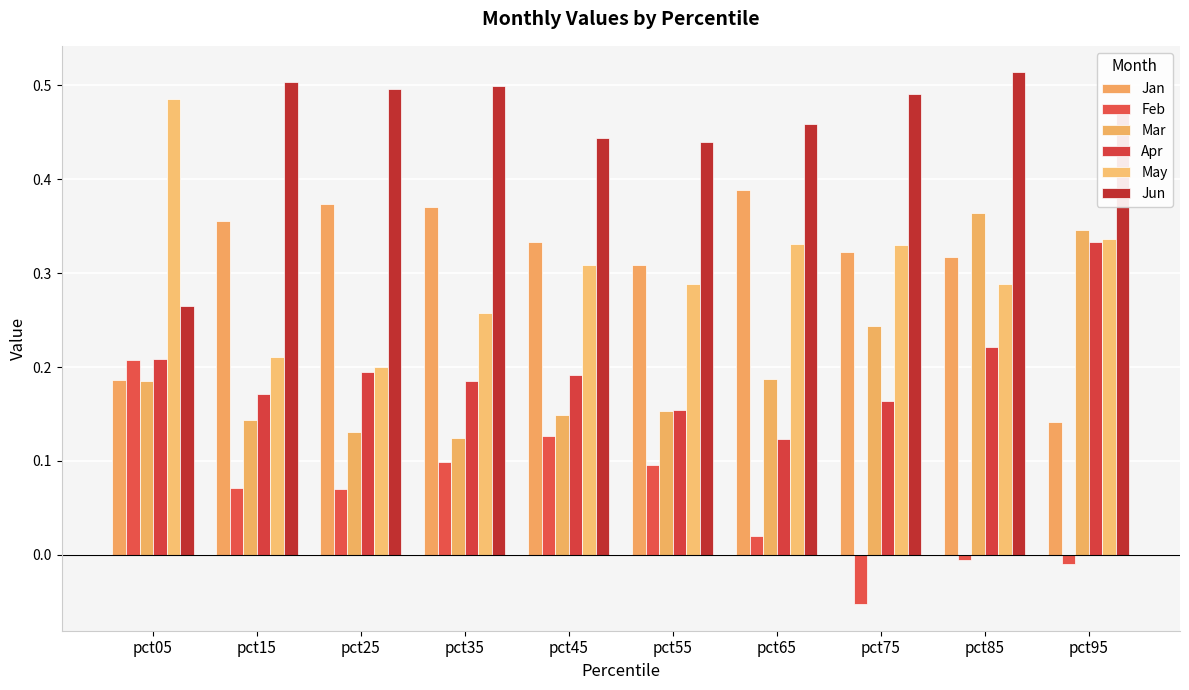

Reading right to left, extract all data points from this chart.

Jan: 0.1	0.3	0.3	0.4	0.3	0.3	0.4	0.4	0.4	0.2
Feb: -0.0	-0.0	-0.1	0.0	0.1	0.1	0.1	0.1	0.1	0.2
Mar: 0.3	0.4	0.2	0.2	0.2	0.1	0.1	0.1	0.1	0.2
Apr: 0.3	0.2	0.2	0.1	0.2	0.2	0.2	0.2	0.2	0.2
May: 0.3	0.3	0.3	0.3	0.3	0.3	0.3	0.2	0.2	0.5
Jun: 0.5	0.5	0.5	0.5	0.4	0.4	0.5	0.5	0.5	0.3